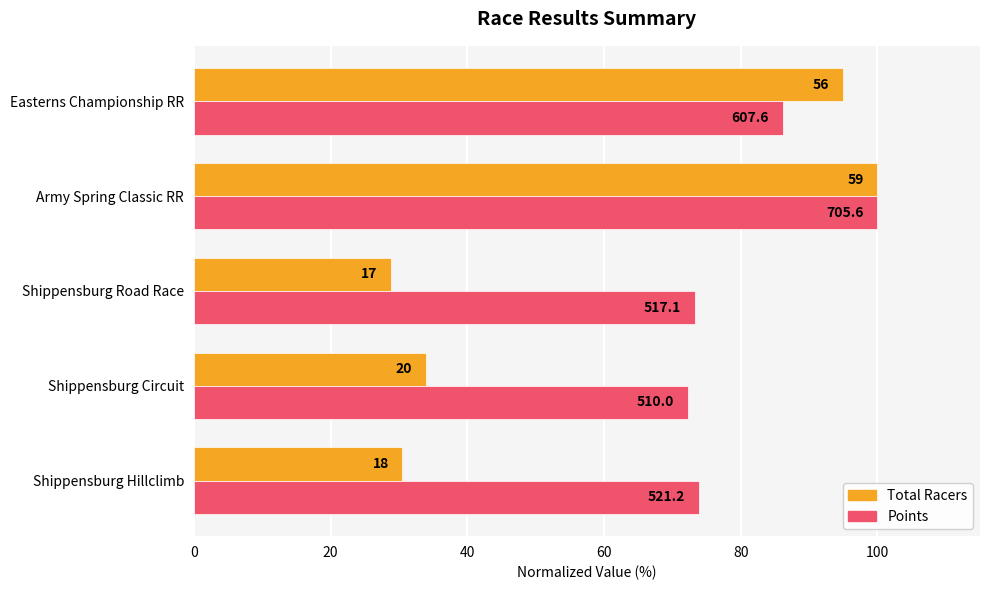

What are all the series names shown in the legend?

Total Racers, Points